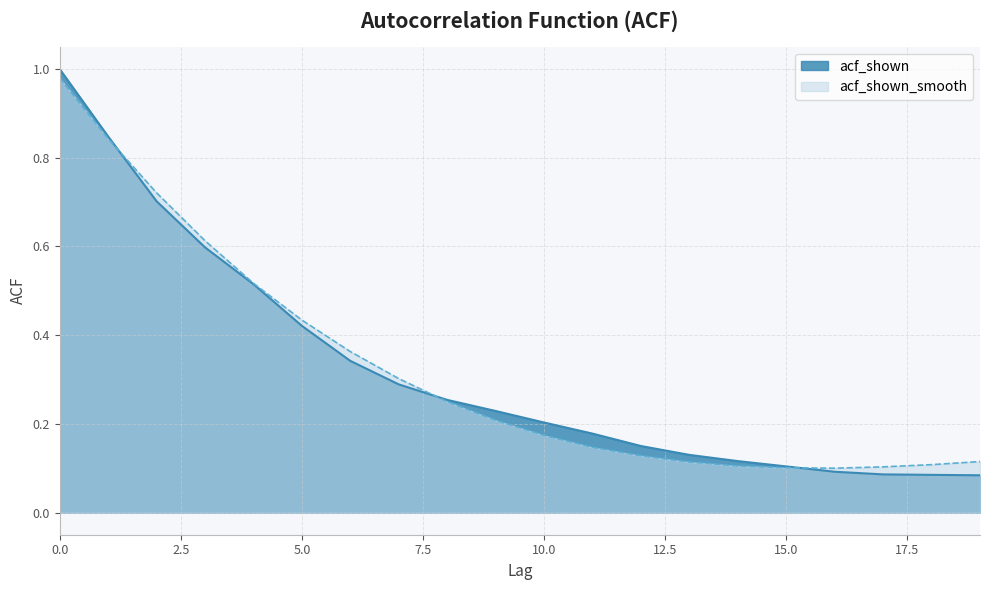

Where is acf_shown nearest to the value 0?

19